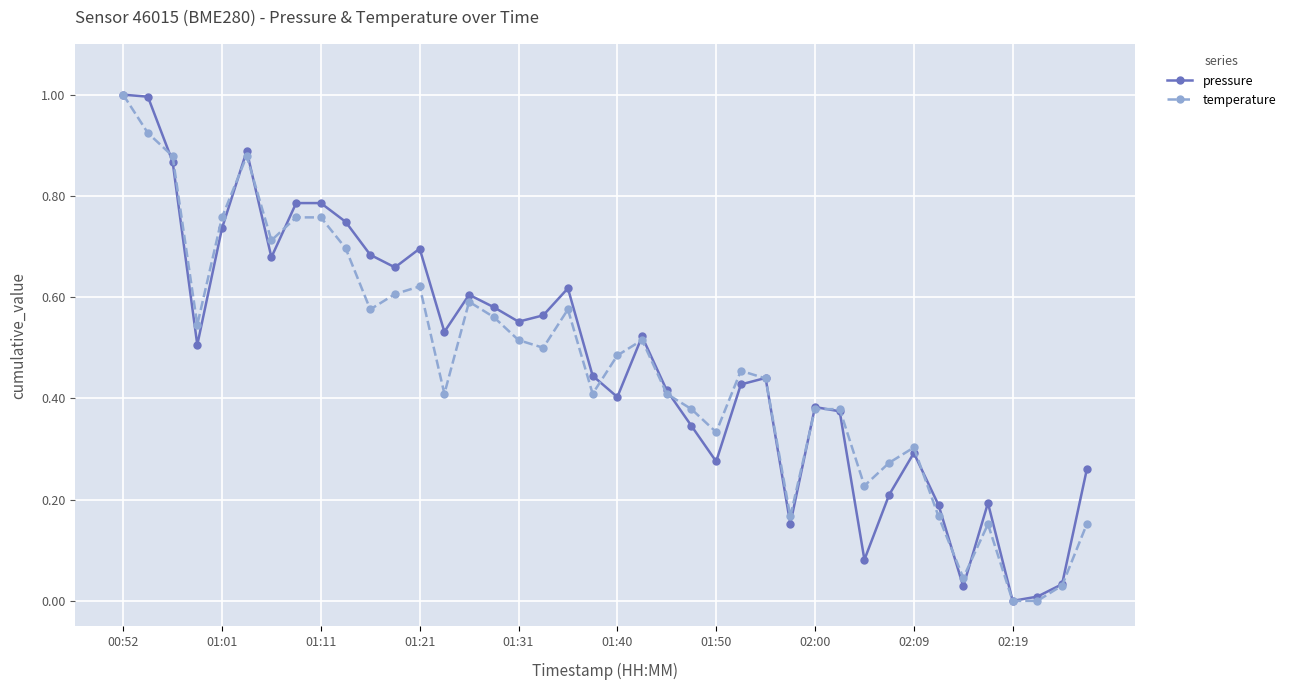

Does the chart display data point markers on the line(s)?

Yes